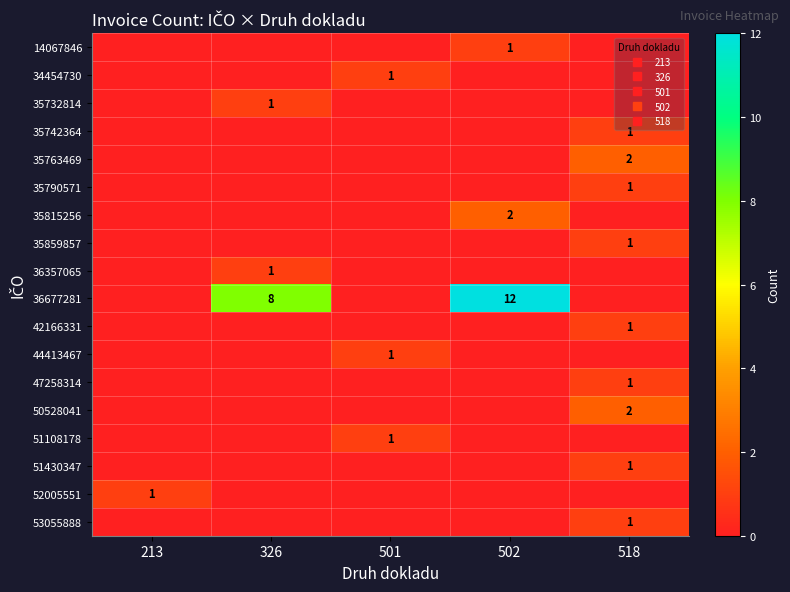

At which category is the sum across all series the highest?

502